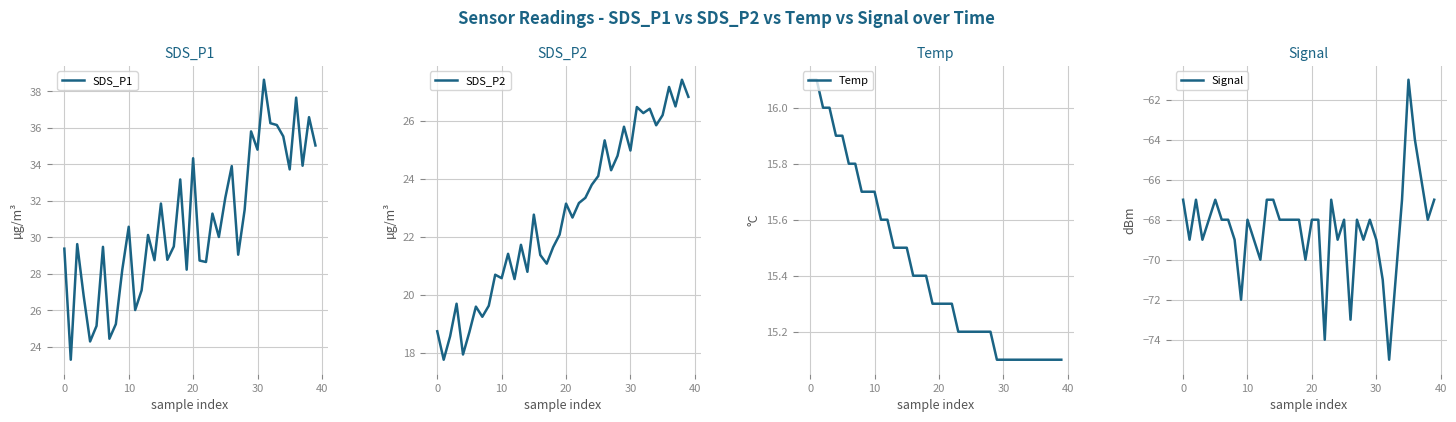

Reading left to right, what are all the values shown in this chart?

SDS_P1: 29.4	23.3	29.6	26.8	24.3	25.1	29.5	24.4	25.2	28.2	30.6	26.0	27.1	30.1	28.8	31.9	28.8	29.5	33.2	28.2	34.3	28.7	28.6	31.3	30.0	32.2	33.9	29.1	31.5	35.8	34.8	38.6	36.2	36.1	35.5	33.7	37.6	33.9	36.6	35.0
SDS_P2: 18.8	17.8	18.6	19.7	17.9	18.7	19.6	19.2	19.6	20.7	20.6	21.4	20.6	21.7	20.8	22.8	21.4	21.1	21.6	22.1	23.1	22.7	23.2	23.4	23.8	24.1	25.3	24.3	24.8	25.8	25.0	26.5	26.3	26.4	25.9	26.2	27.2	26.5	27.4	26.8
Temp: 16.1	16.1	16.0	16.0	15.9	15.9	15.8	15.8	15.7	15.7	15.7	15.6	15.6	15.5	15.5	15.5	15.4	15.4	15.4	15.3	15.3	15.3	15.3	15.2	15.2	15.2	15.2	15.2	15.2	15.1	15.1	15.1	15.1	15.1	15.1	15.1	15.1	15.1	15.1	15.1
Signal: -67.0	-69.0	-67.0	-69.0	-68.0	-67.0	-68.0	-68.0	-69.0	-72.0	-68.0	-69.0	-70.0	-67.0	-67.0	-68.0	-68.0	-68.0	-68.0	-70.0	-68.0	-68.0	-74.0	-67.0	-69.0	-68.0	-73.0	-68.0	-69.0	-68.0	-69.0	-71.0	-75.0	-71.0	-67.0	-61.0	-64.0	-66.0	-68.0	-67.0